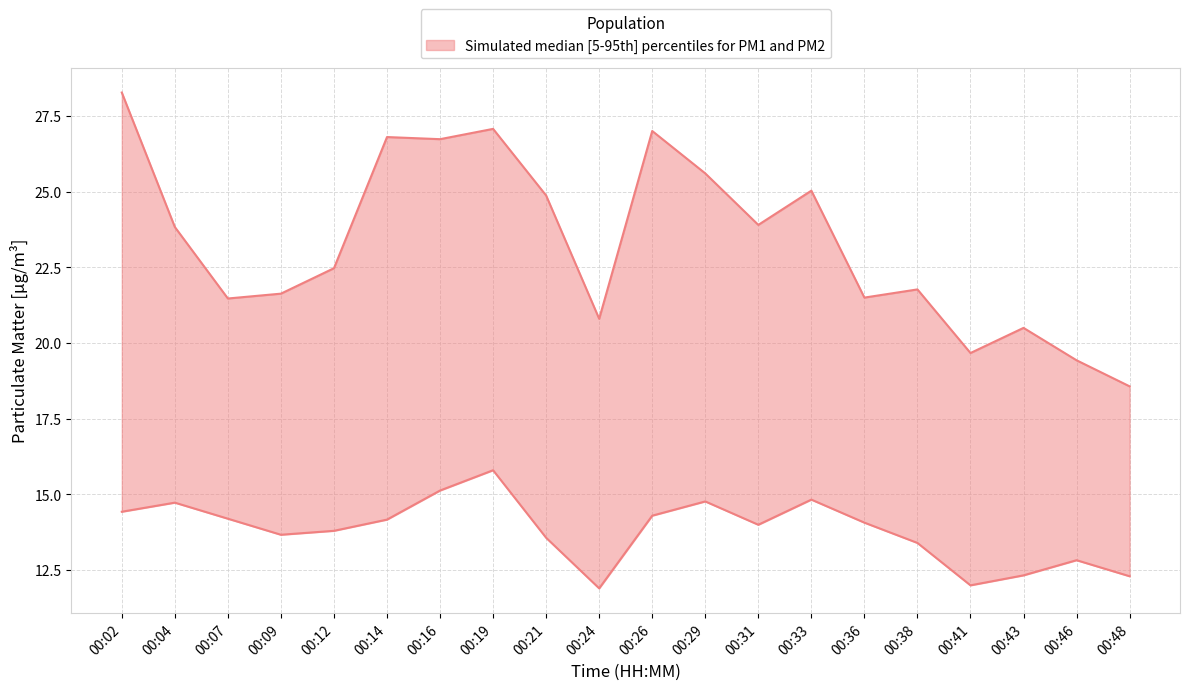

Is it true that P1 equals 36.6 at 00:43?

False